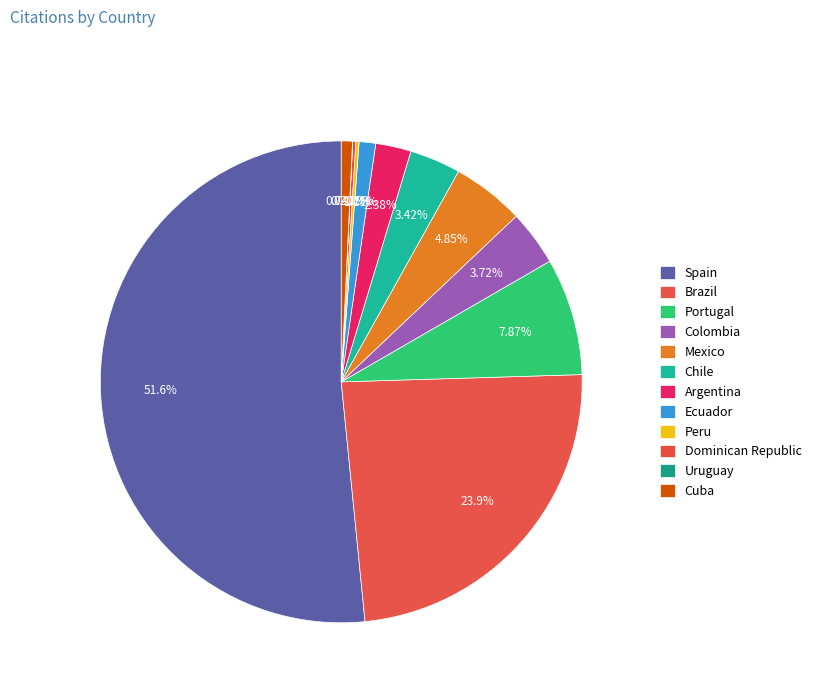

To the nearest percent, what portion does Ecuador represent?

1%